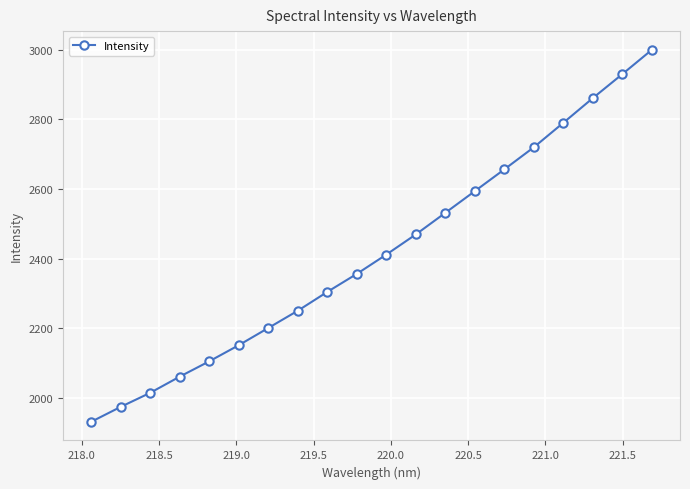

What is the difference between the maximum and second lowest values?

1024.8